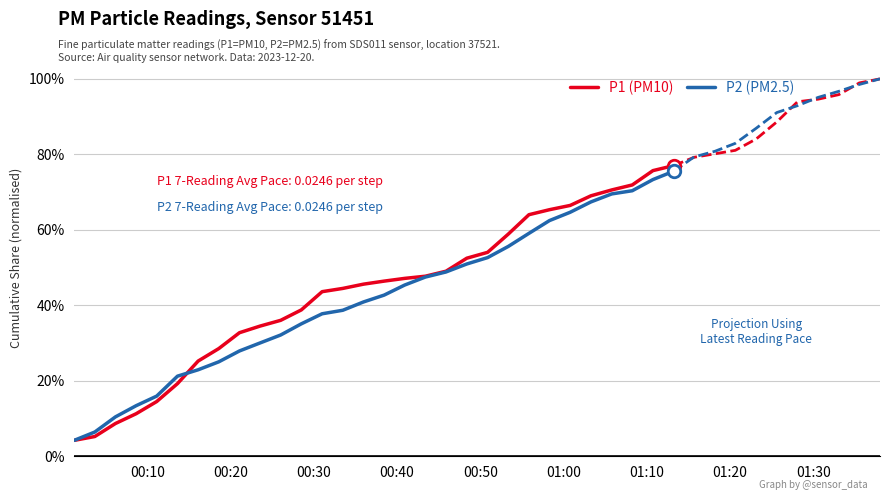

How many categories are shown in the chart?

30